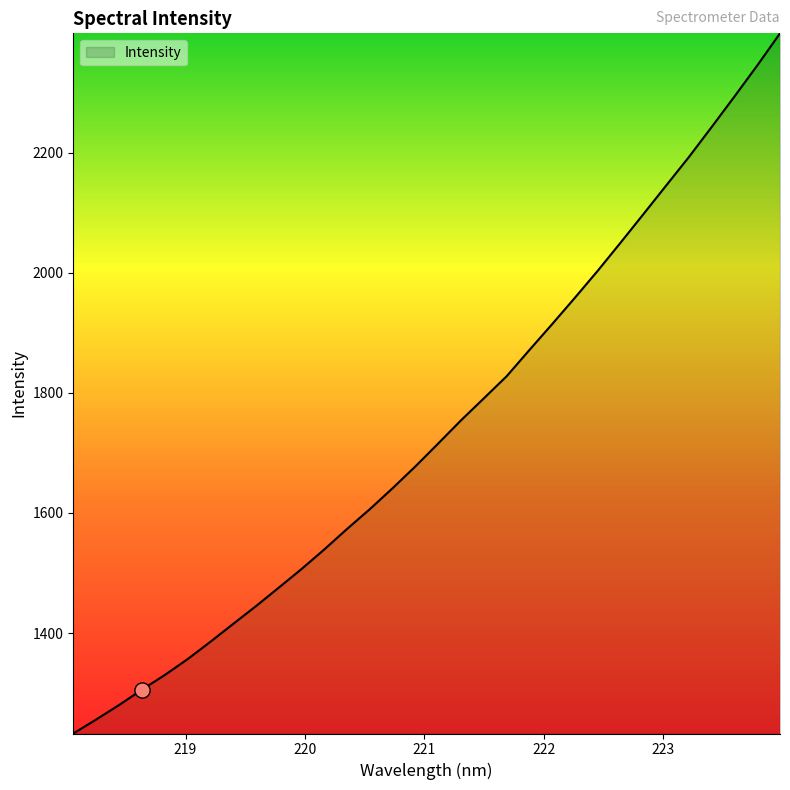

What is the maximum value shown in the chart?

2398.4